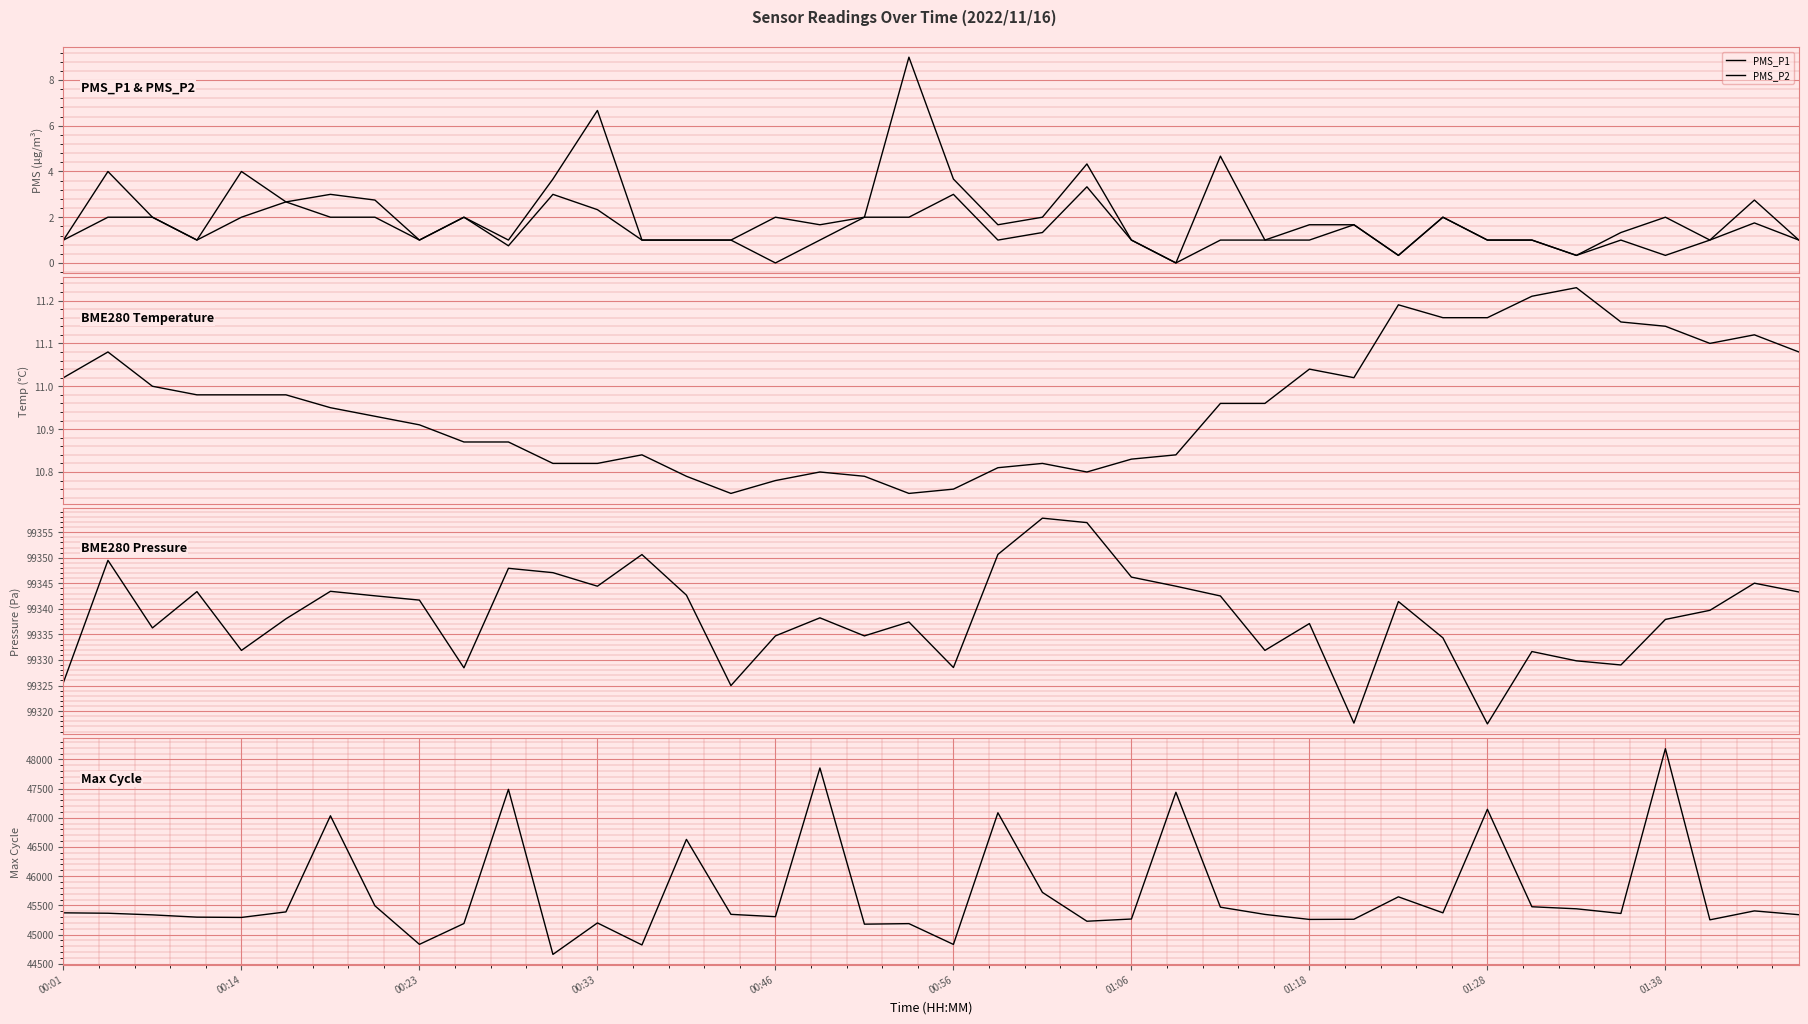

Between 13 and 21, which is larger?

21